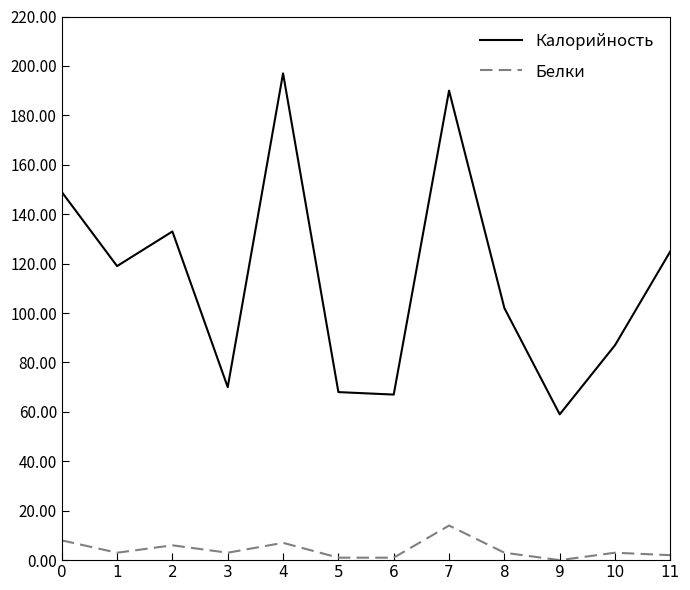

Is the value of Калорийность at 11 greater than the value of Белки at 10?

Yes